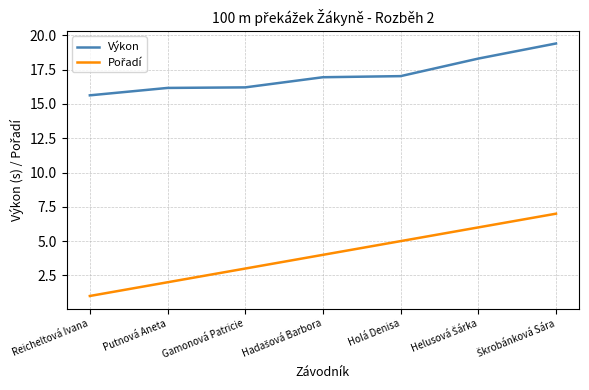

What is the sum of all Výkon values?

119.7